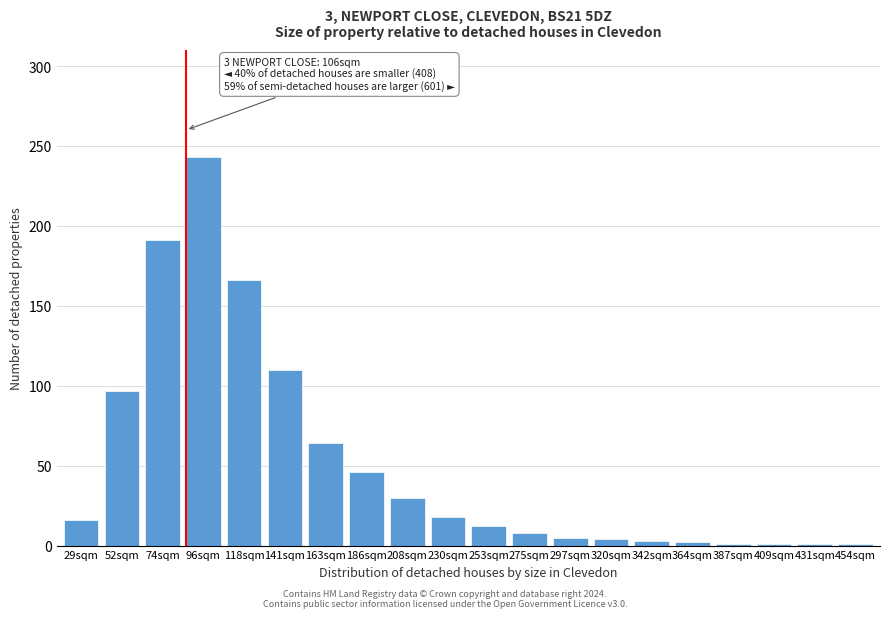

Between 253sqm and 163sqm, which is larger?

163sqm